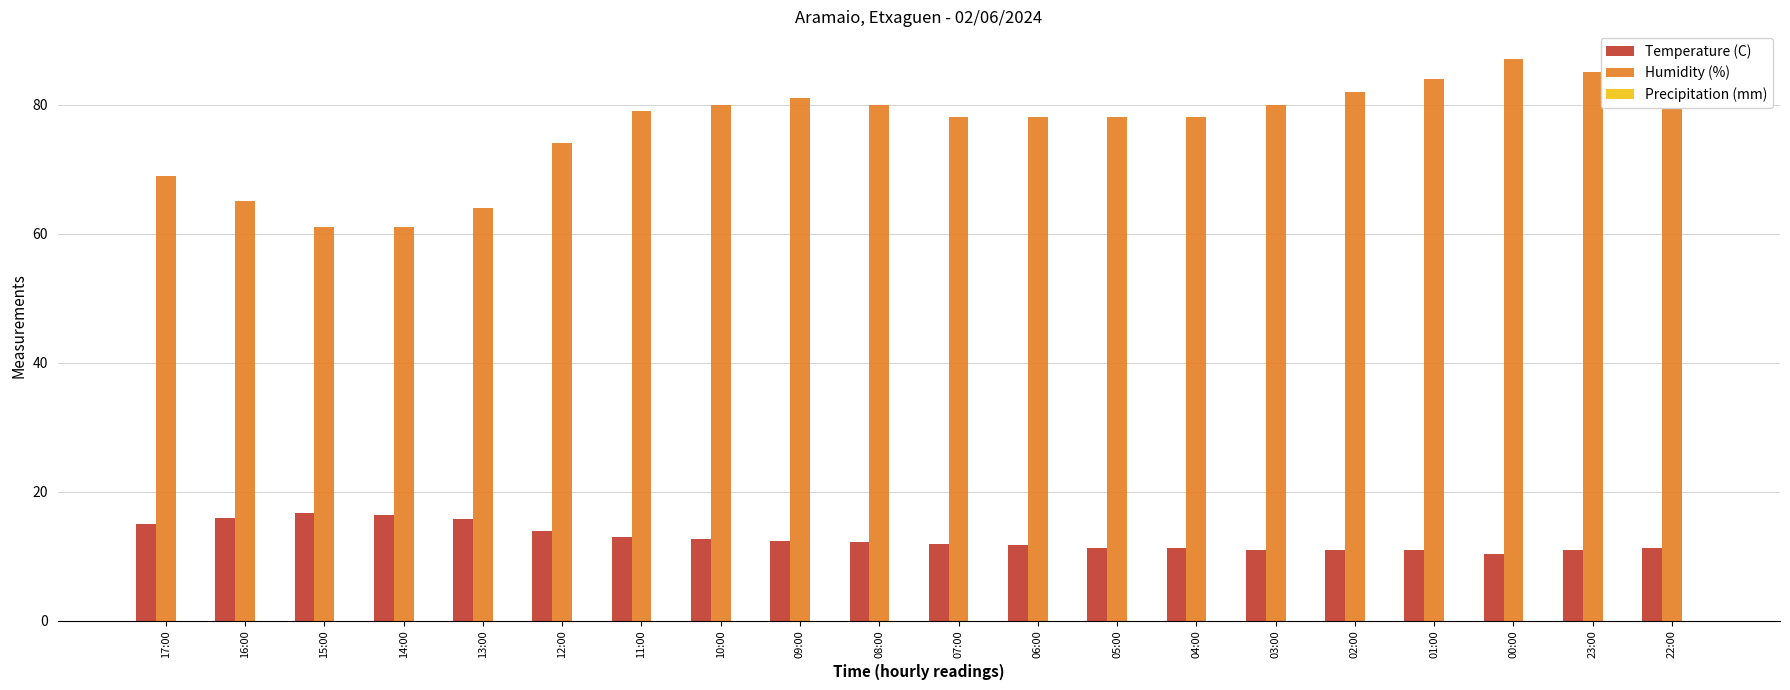

What is the minimum value for Temperature (C)?

10.4